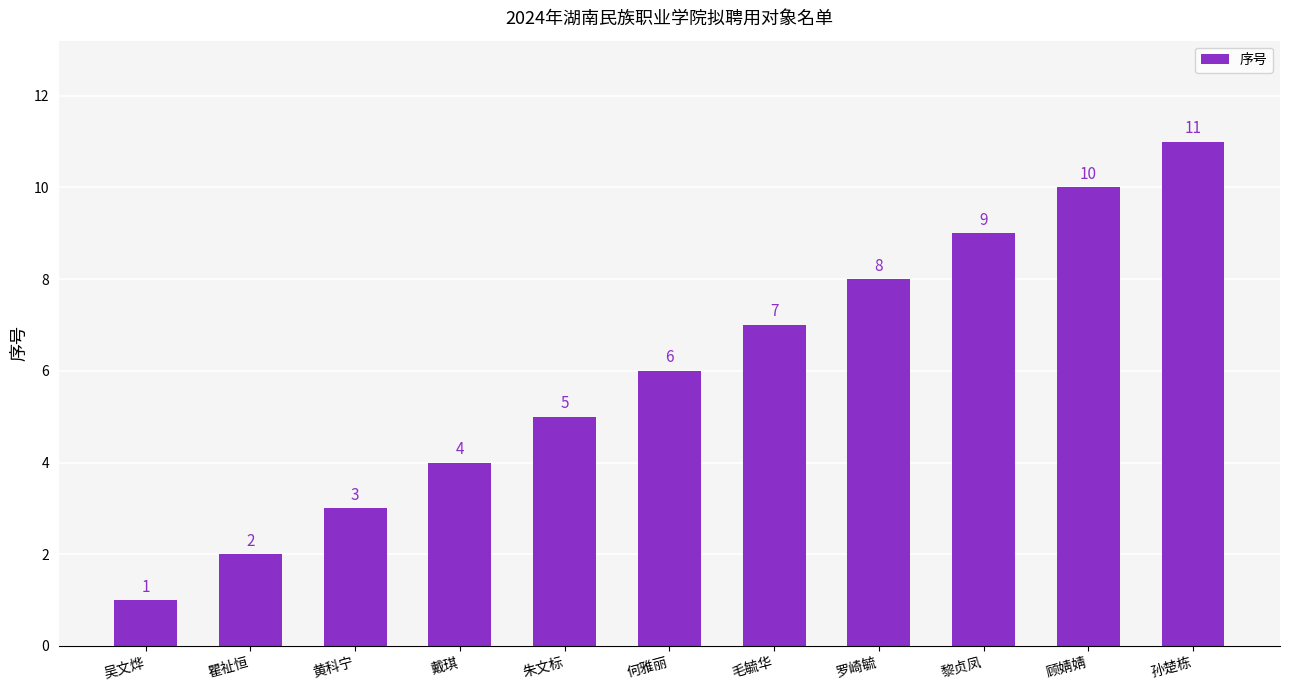

Approximately how many times larger is the value at 何雅丽 compared to 戴琪?

1.5